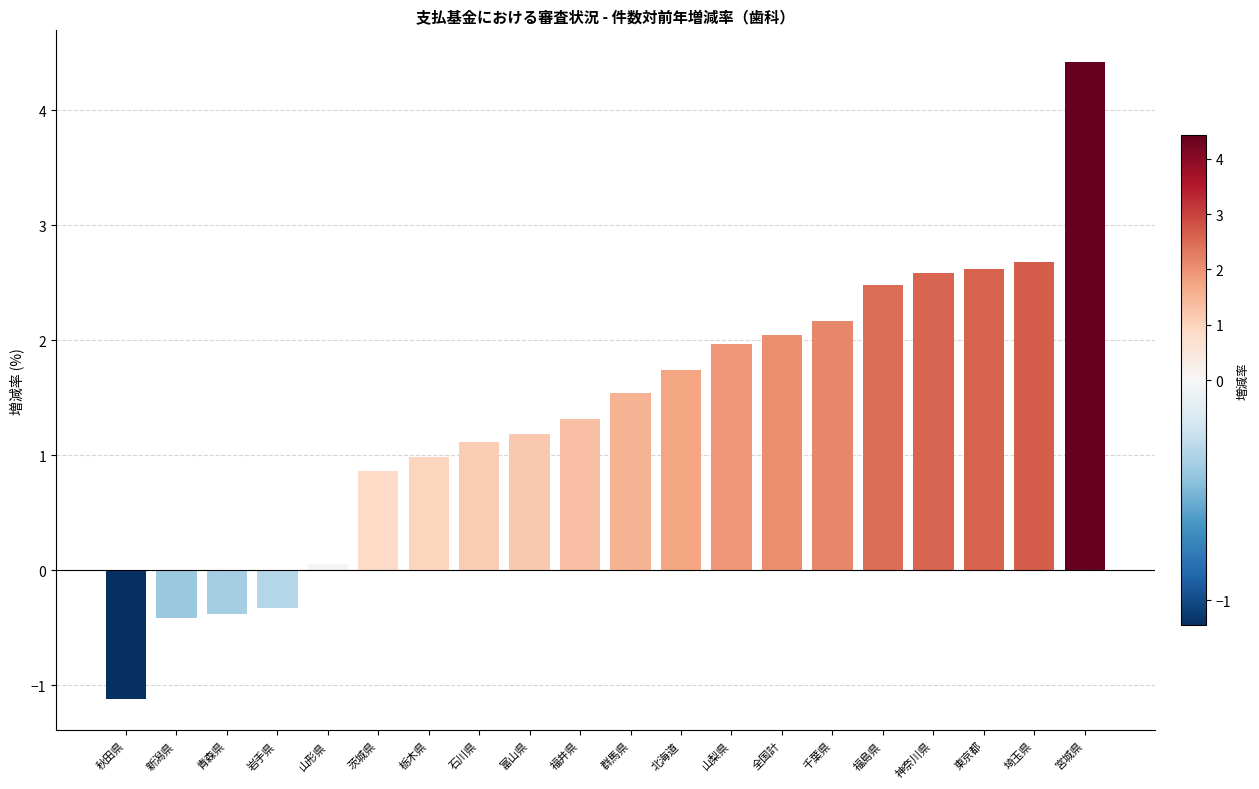

Between 富山県 and 岩手県, which is larger?

富山県